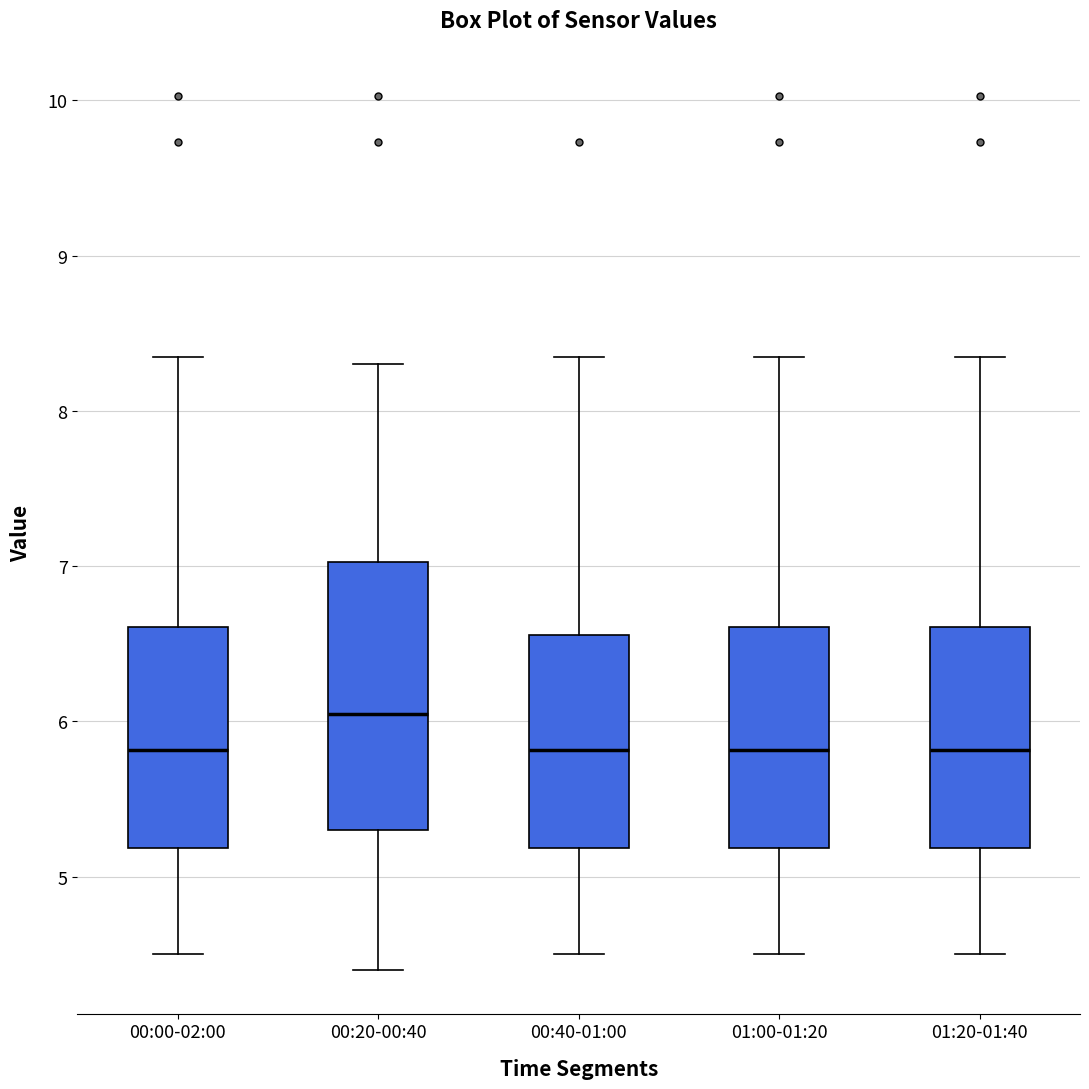

Reading left to right, read every box against the y-axis: the position of its median line, the range the box covers, and the ends of its whiskers. The values are not printed on the chart, so give them approximately, as read against the axis.

00:00-02:00: median 5.8, box 5.2 to 6.6, whiskers 4.5 to 8.4
00:20-00:40: median 6.1, box 5.3 to 7.0, whiskers 4.4 to 8.3
00:40-01:00: median 5.8, box 5.2 to 6.6, whiskers 4.5 to 8.4
01:00-01:20: median 5.8, box 5.2 to 6.6, whiskers 4.5 to 8.4
01:20-01:40: median 5.8, box 5.2 to 6.6, whiskers 4.5 to 8.4